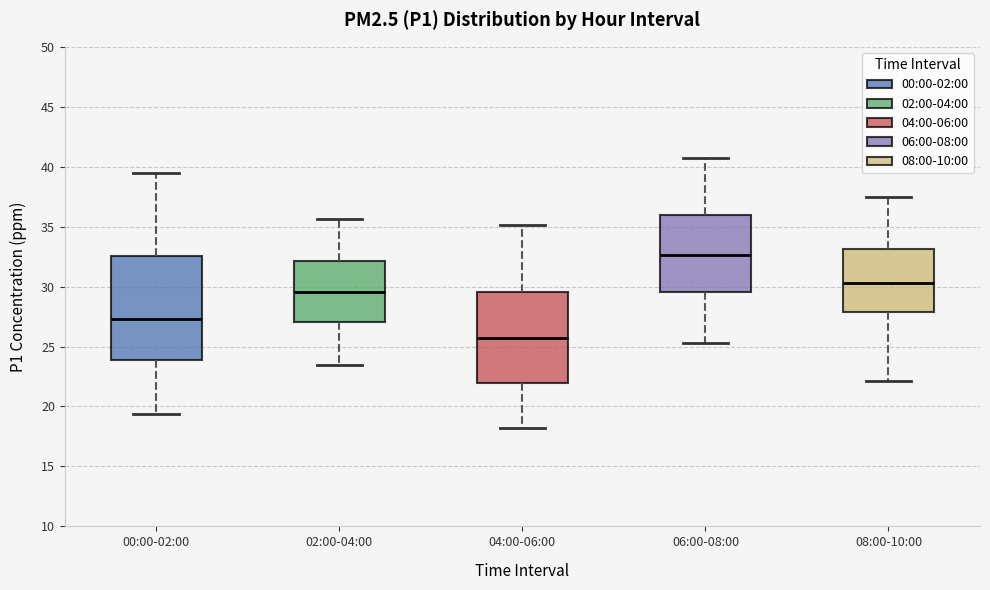

Which box's median line is the lowest?

04:00-06:00